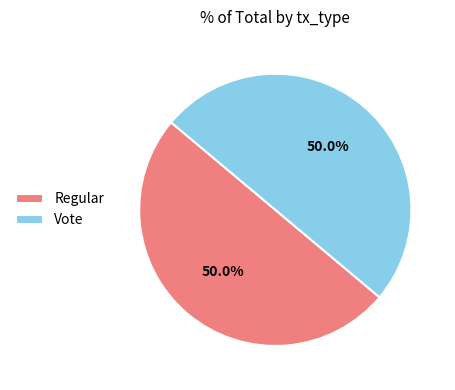

Count the number of slices in the pie.

2